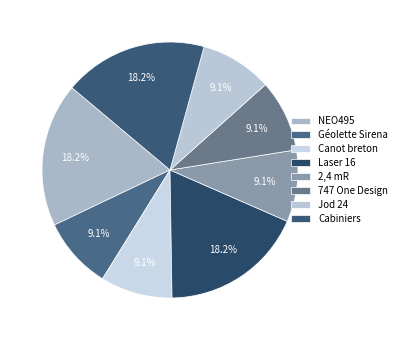

How much of the chart is everything except Cabiniers?

81.8%